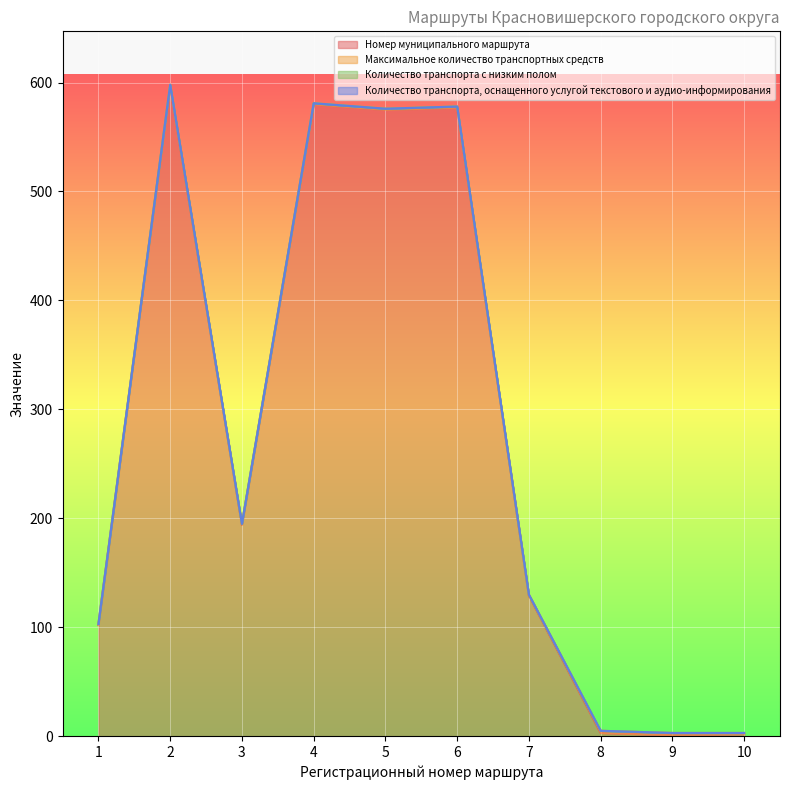

What is the sum of all Максимальное количество транспортных средств values?

12